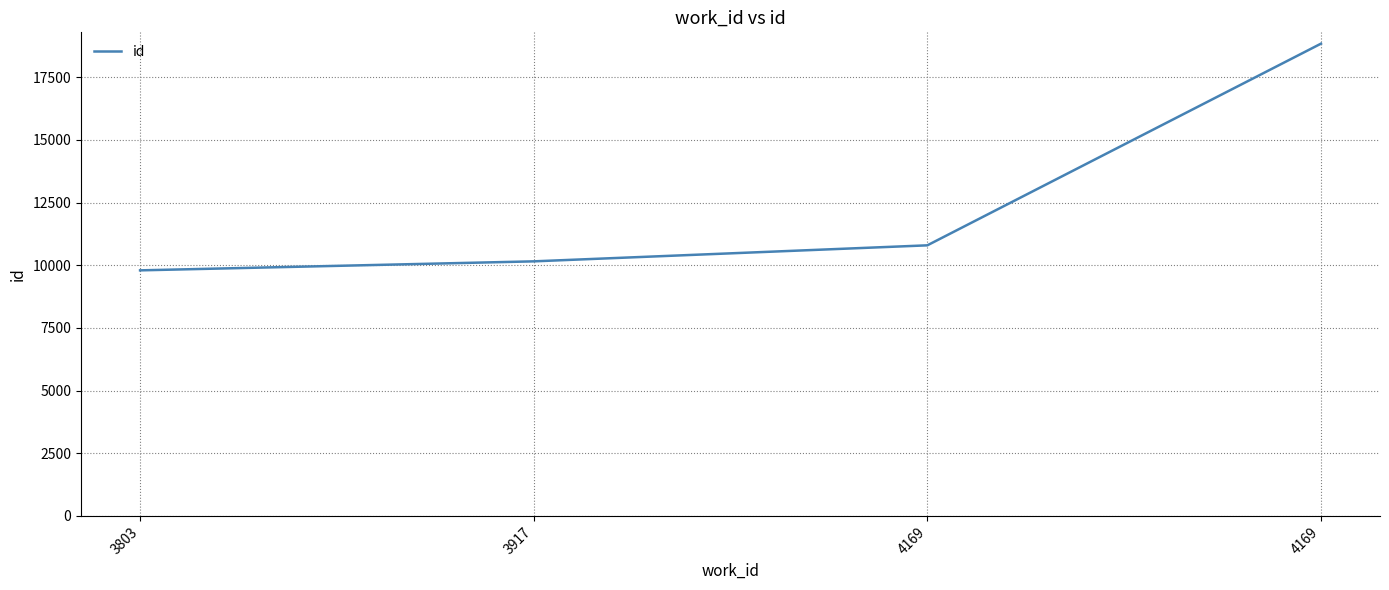

How many values are below 10796?

2